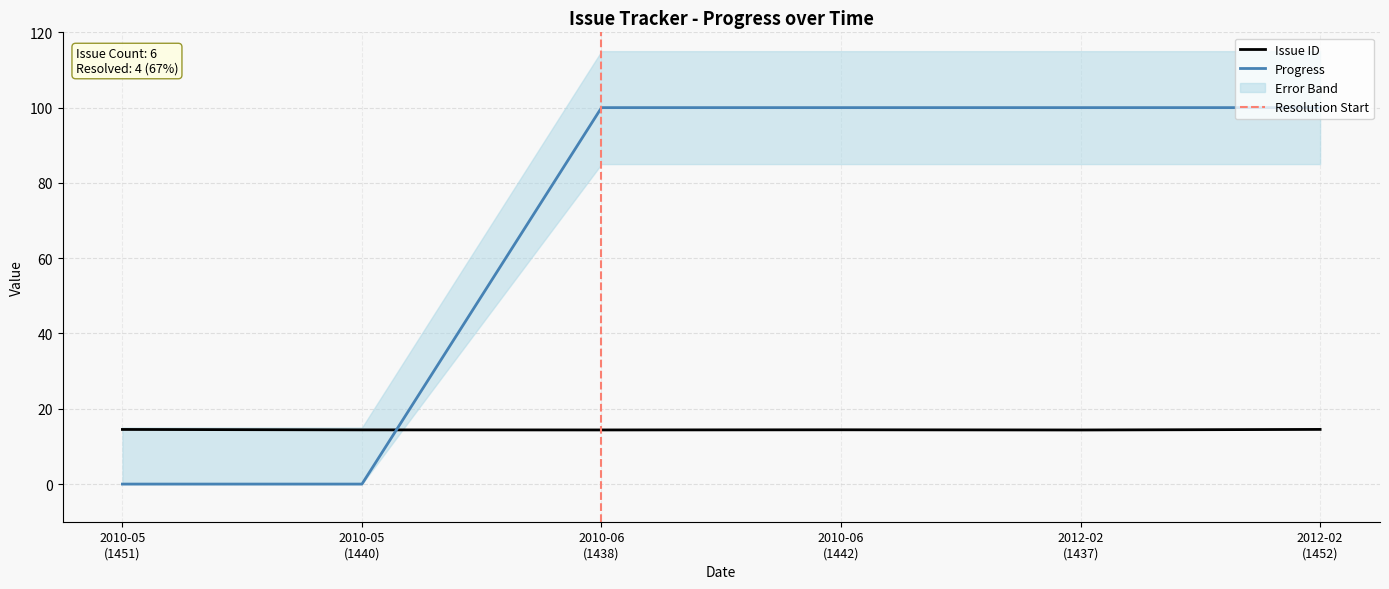

After their last crossing, which series has the higher values: Issue ID or Progress?

Progress